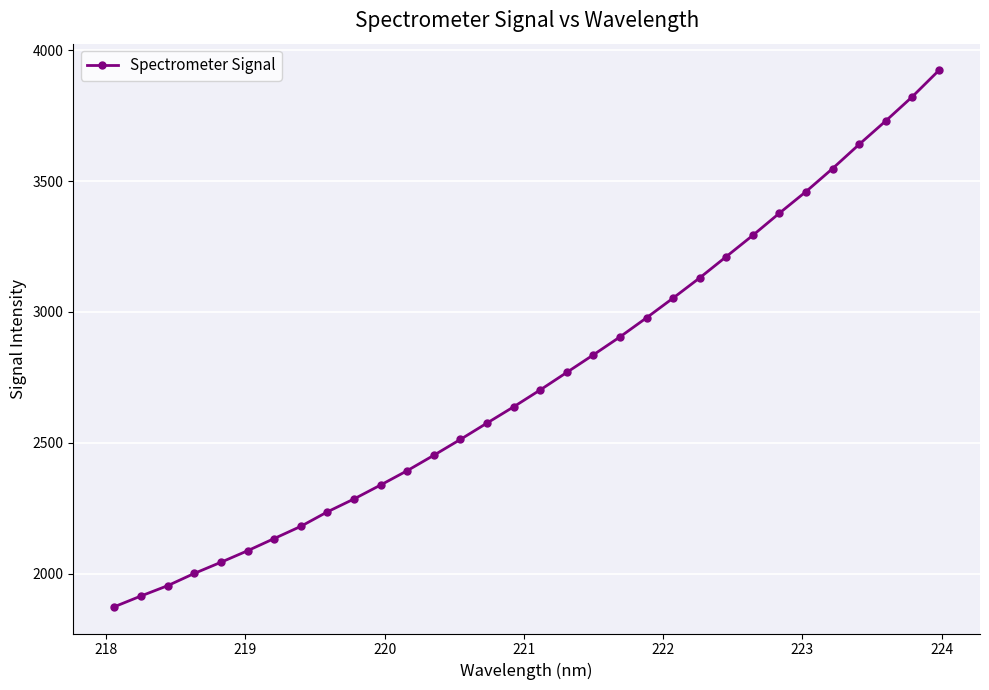

What is the average value?

2750.0